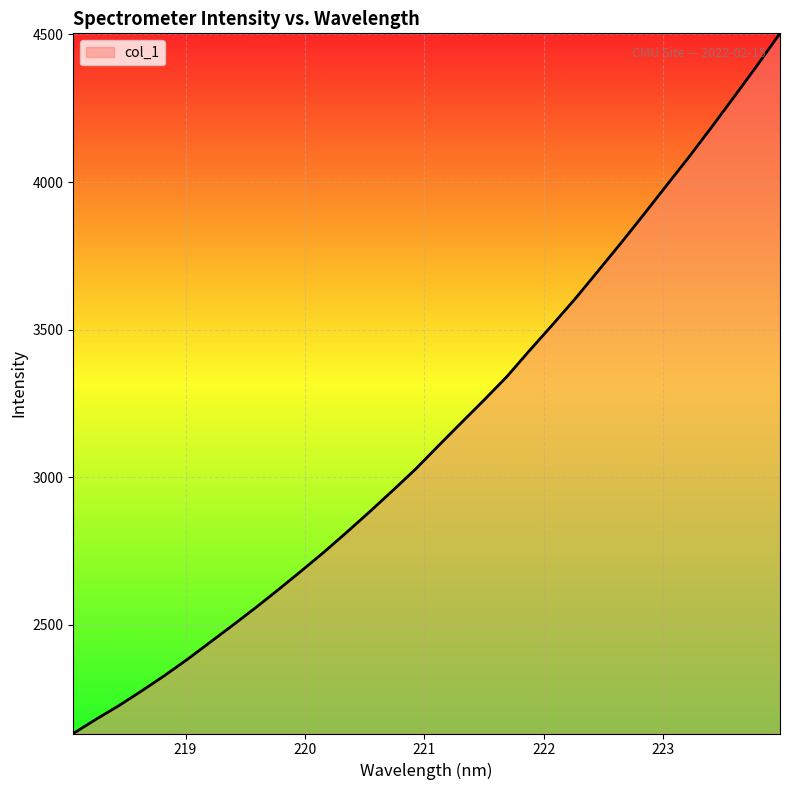

What is the maximum value shown in the chart?

4503.7